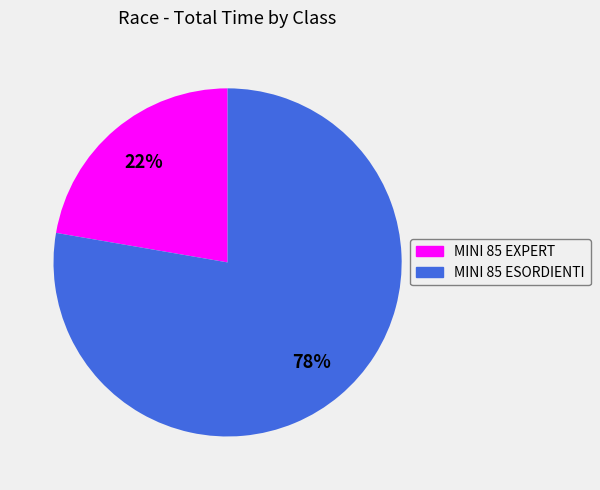

Count the number of slices in the pie.

2